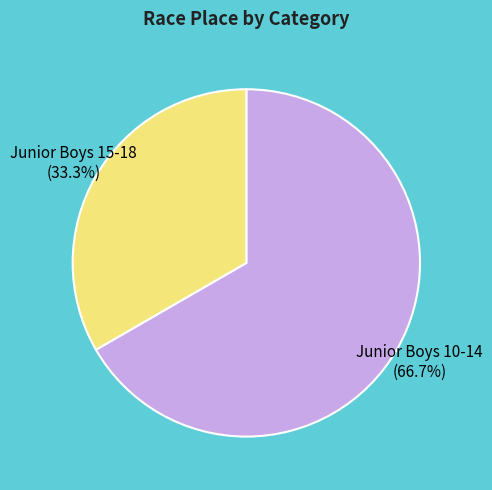

The Junior Boys 15-18 slice represents 33% of the pie. True or false?

True